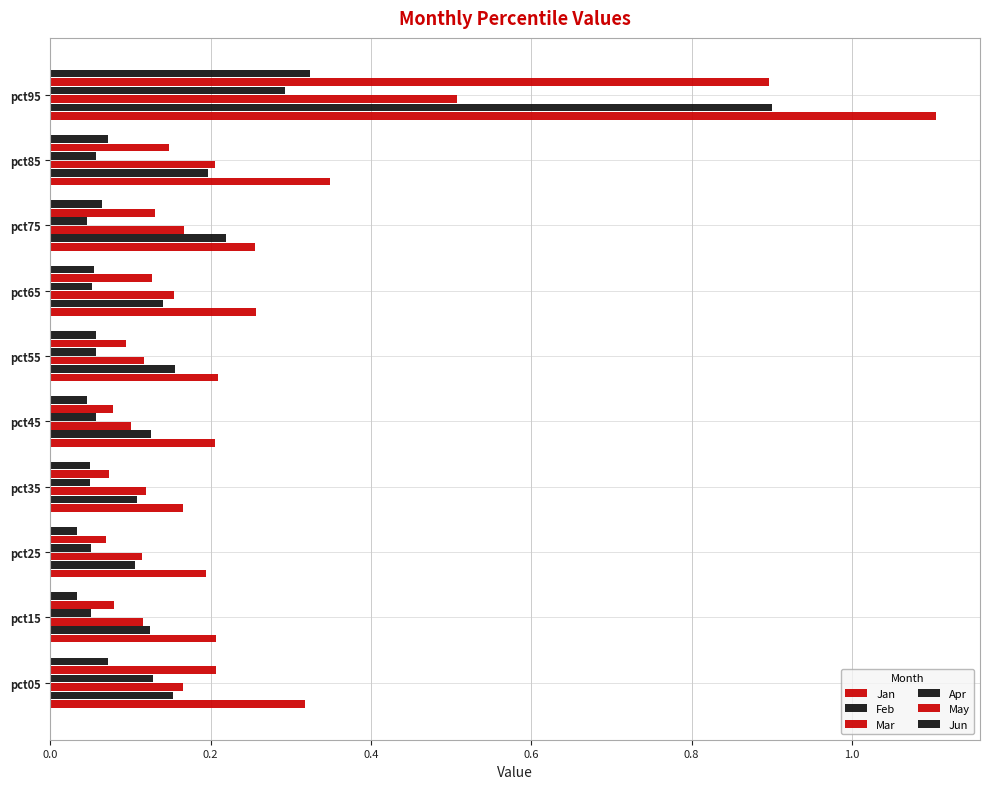

Which series has the largest range (max minus min)?

Jan